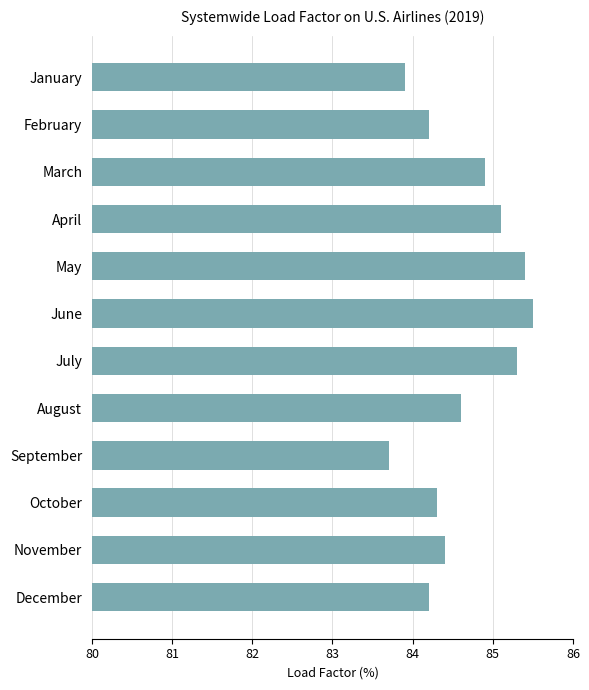

What is the greatest value displayed?

85.5